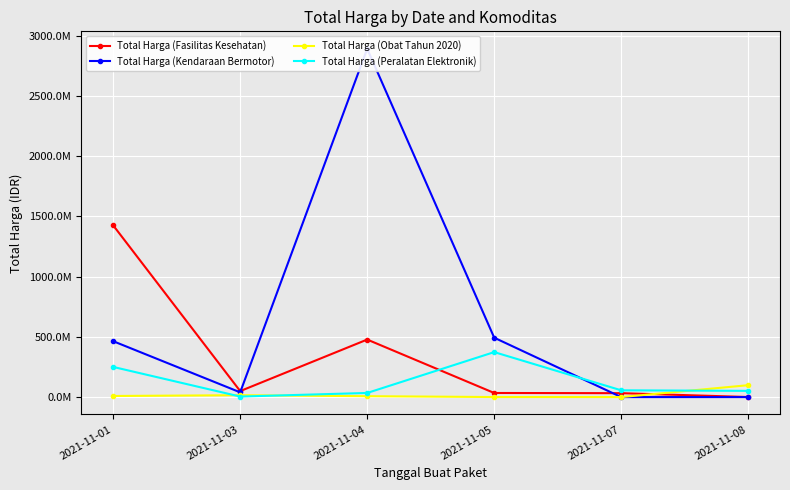

What is the difference between the maximum and minimum values in the Total Harga (Obat Tahun 2020) series?

98694570